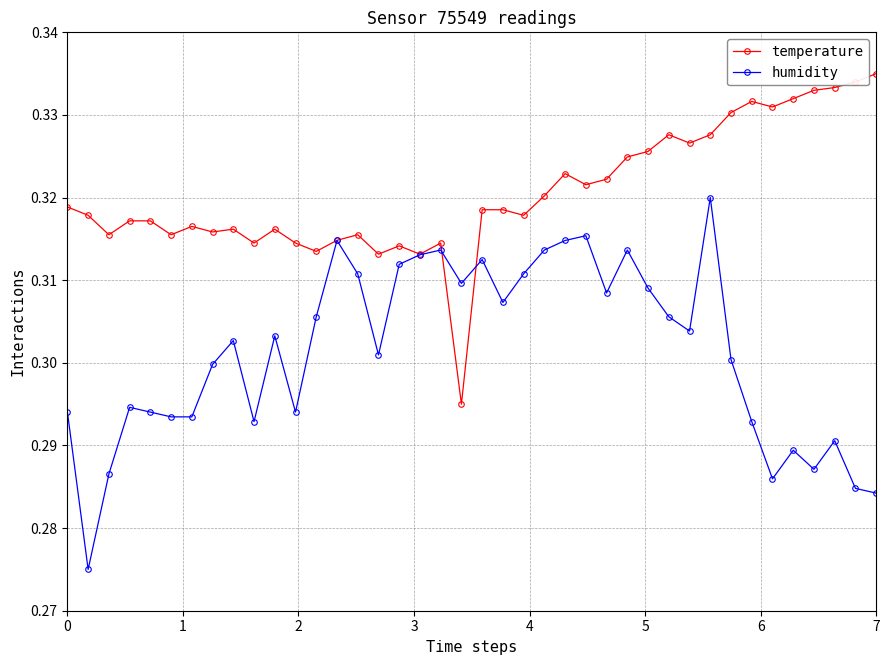

At how many categories does at least one series exceed 0?

40